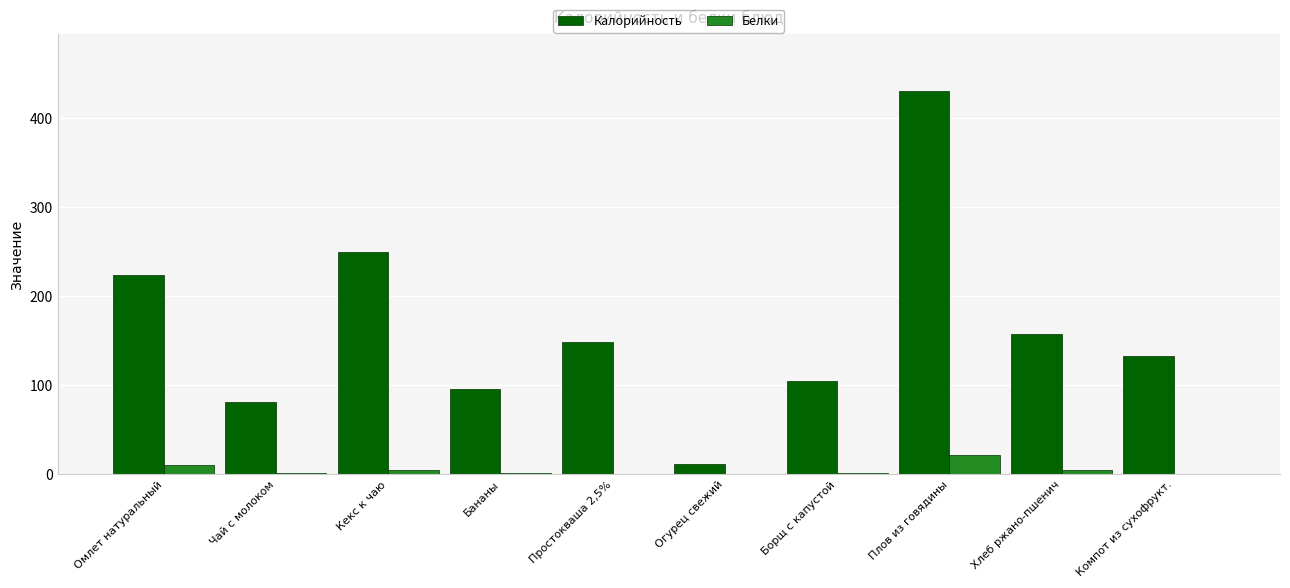

At which category does the chart reach its peak across all series?

Плов из говядины